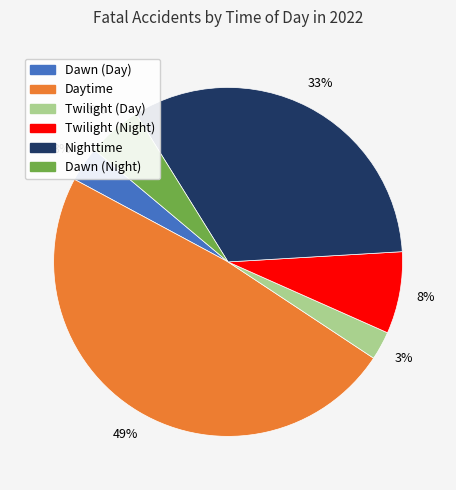

Do Twilight (Night) and Dawn (Night) together represent more than half of the pie?

No